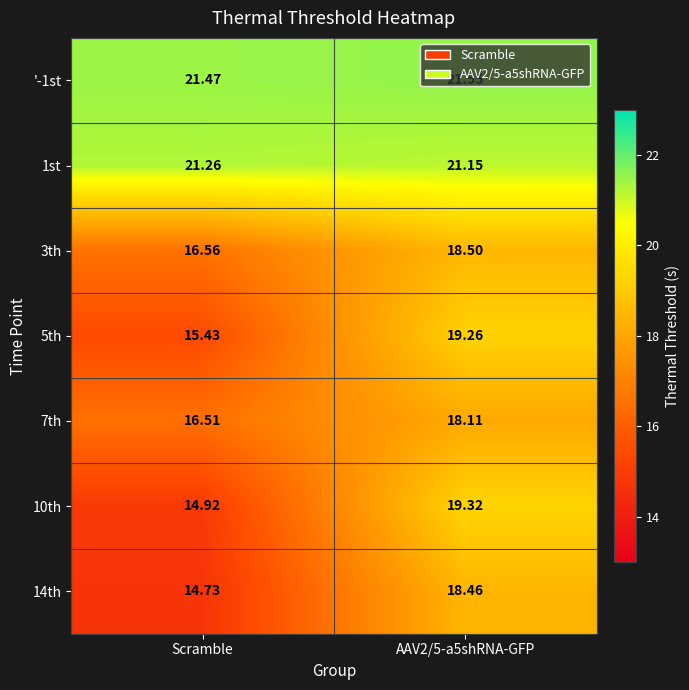

At which label is 10th closest to 17?

Scramble